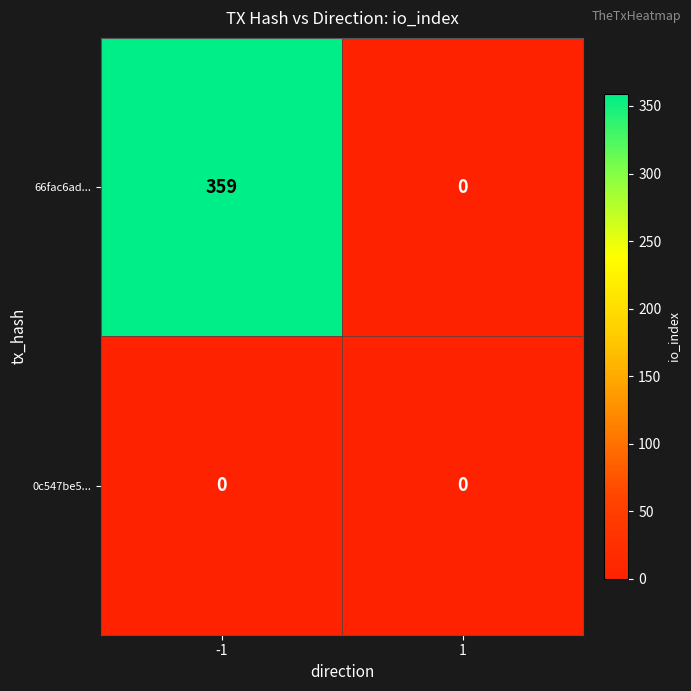

Reading right to left, transcribe all the data shown in this chart.

66fac6ad...: 0	359
0c547be5...: 0	0